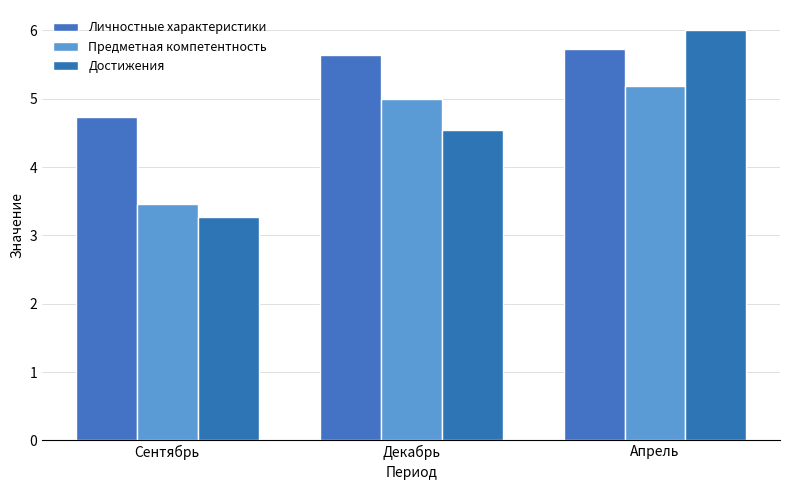

How many data points does each series have?

3